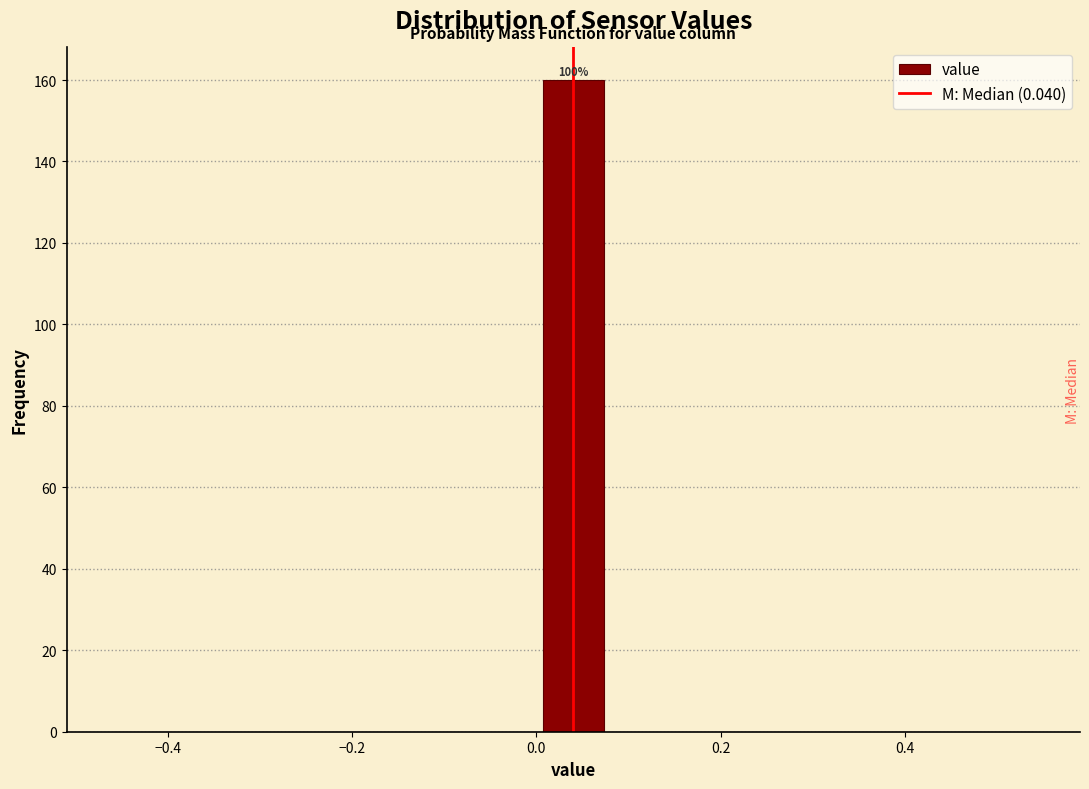

Read against the x-axis, roughly where is the centre of the tallest bar?

0.04